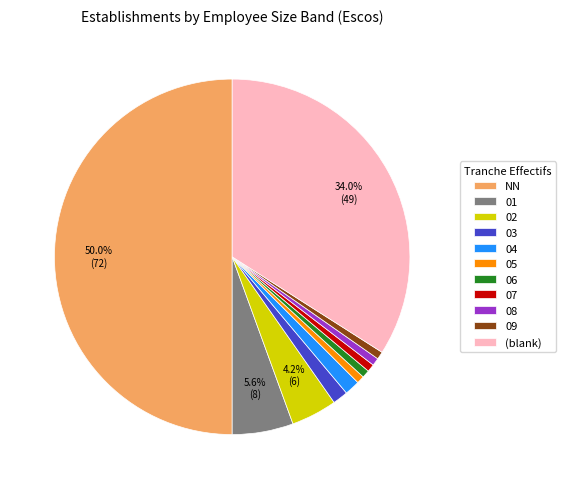

How many slices are in this pie chart?

11